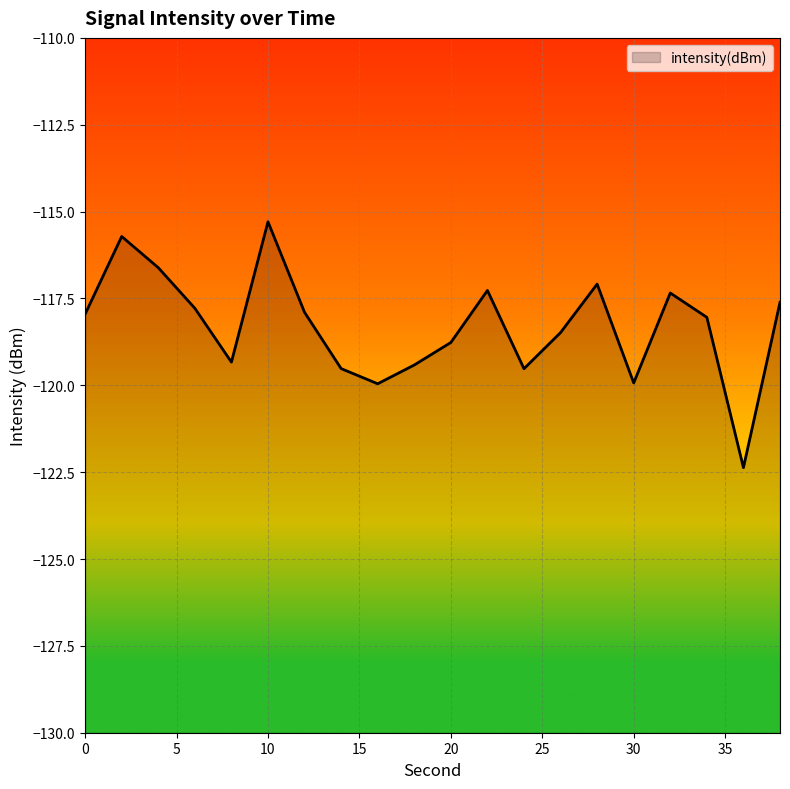

At which category does the chart reach its minimum across all series?

36